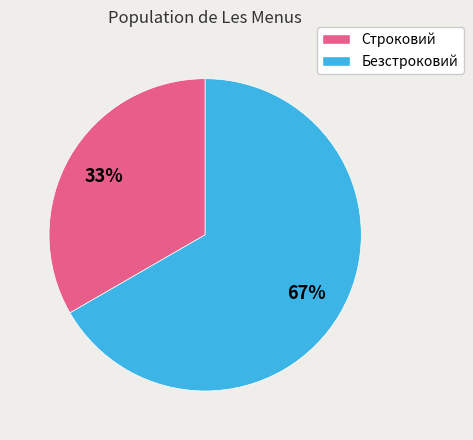

Is it true that Безстроковий is 80% of the pie?

False